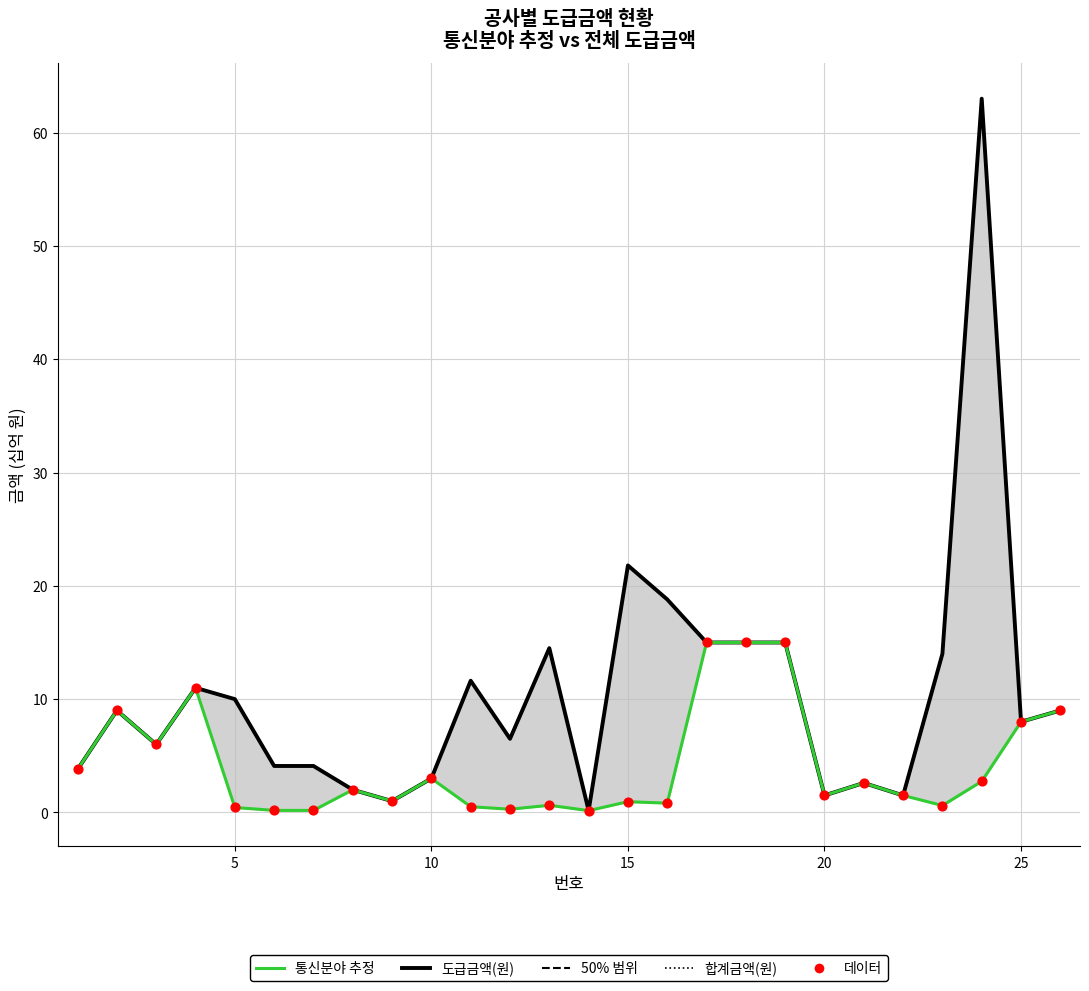

Which series has the largest total across all categories?

도급금액(원)